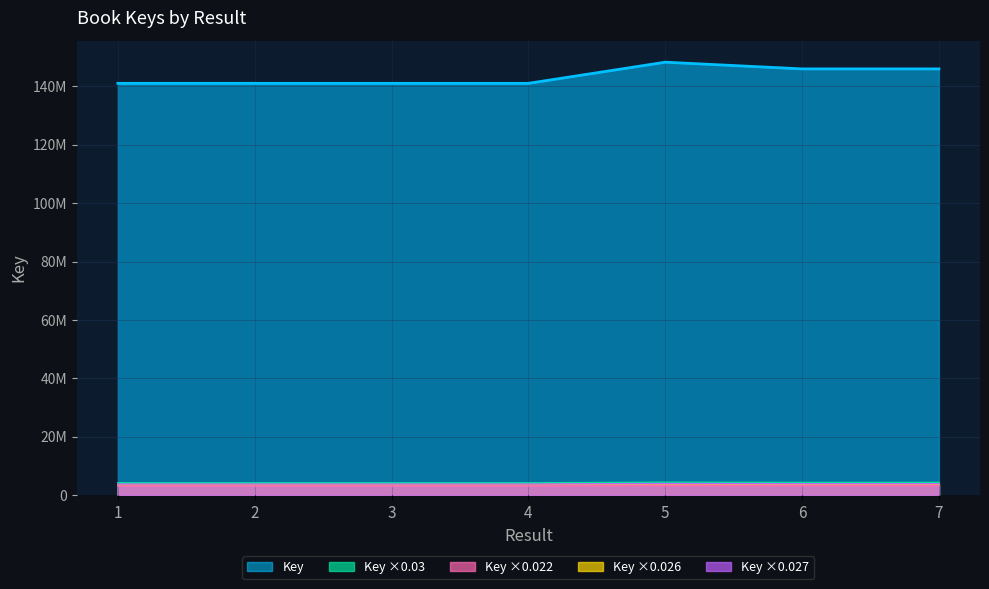

How many values are below 141015530?

3